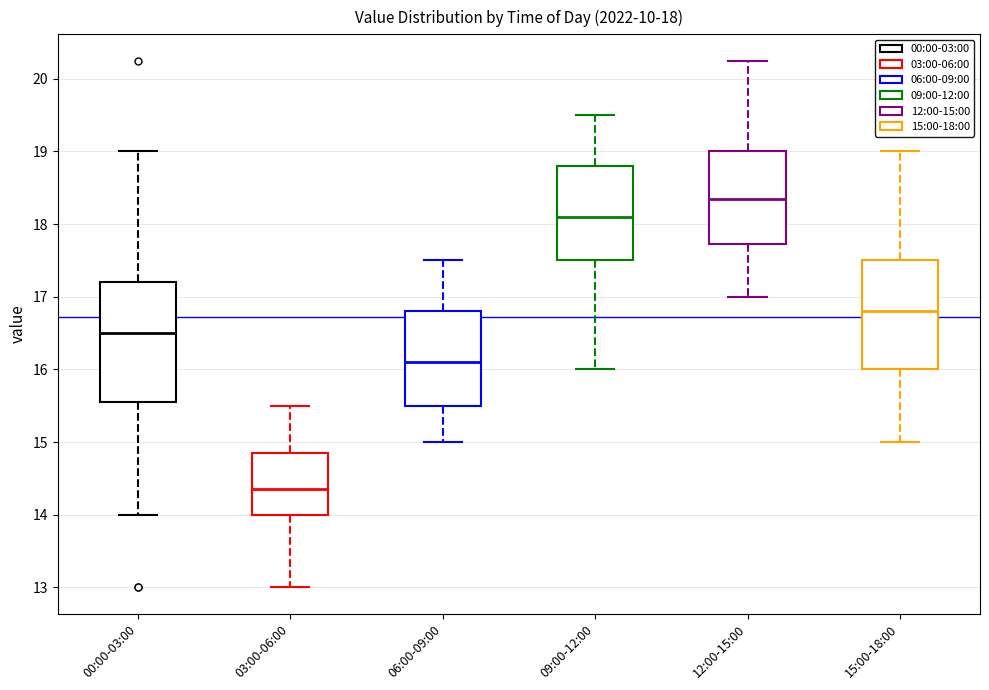

Comparing the boxes themselves (not the whiskers), which one is the tallest?

00:00-03:00